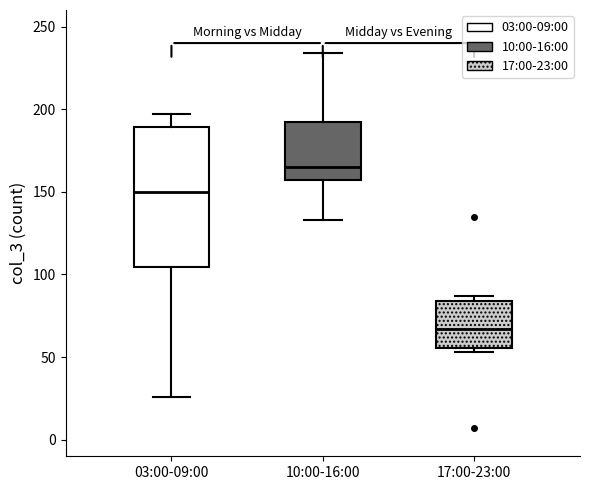

Reading left to right, transcribe this box plot: for each box, give where its median line is, the range the box spans, and where its two whiskers end, as read against the y-axis. The values are not printed on the chart, so give them approximately, as read against the axis.

03:00-09:00: median 150, box 105 to 190, whiskers 25 to 195
10:00-16:00: median 165, box 155 to 190, whiskers 135 to 235
17:00-23:00: median 65, box 55 to 85, whiskers 55 (just below the box's lower edge) to 85 (just above the box's upper edge)